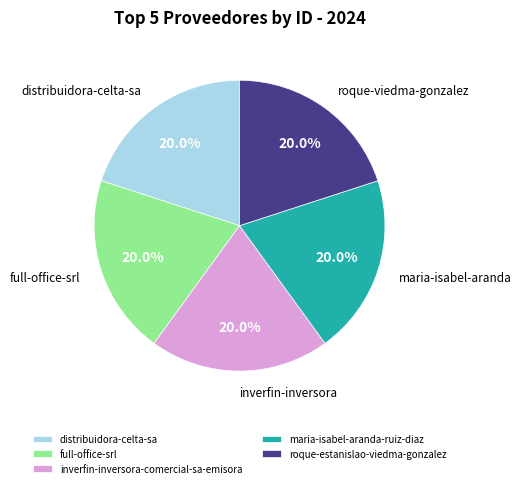

To the nearest percent, what is the combined percentage of distribuidora-celta-sa and full-office-srl?

40%